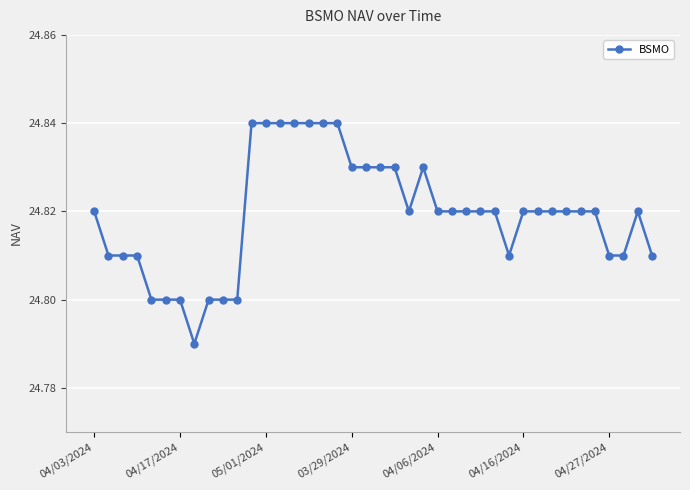

What is the sum of all values?

992.8